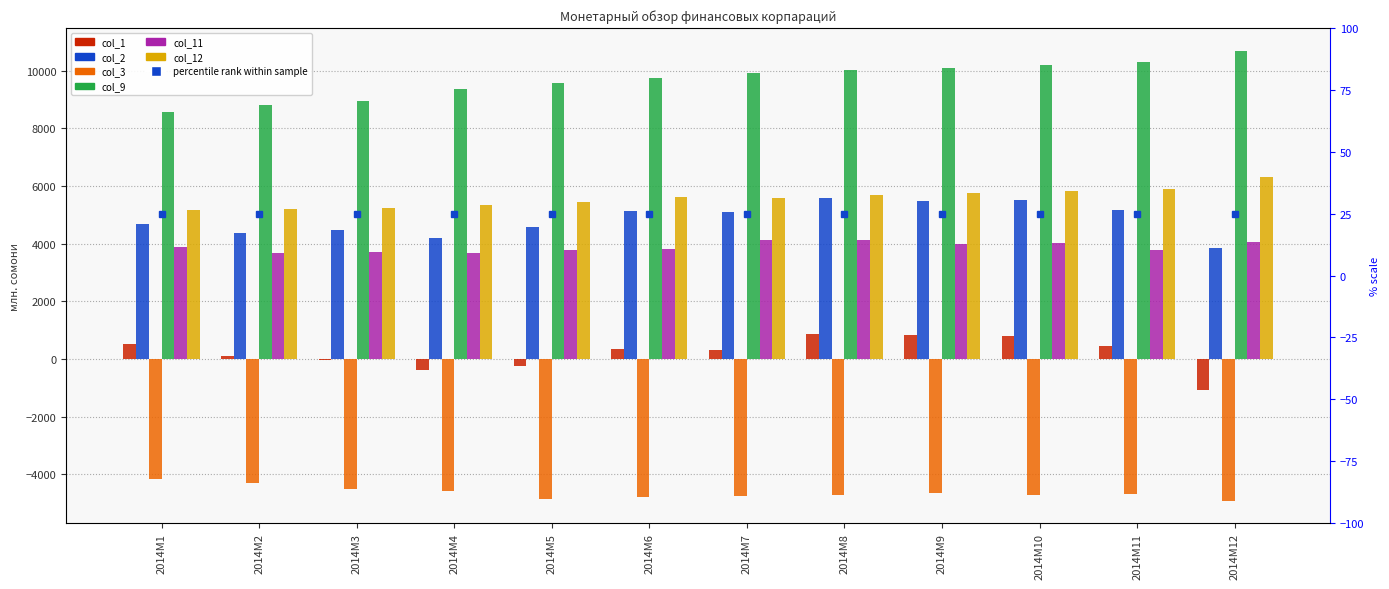

Does the chart contain any negative values?

Yes